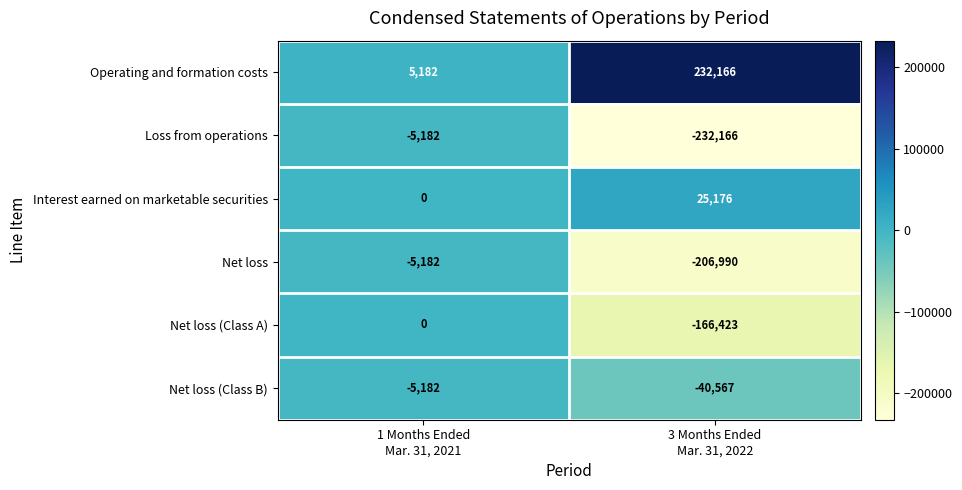

At which category is the sum across all series the highest?

1 Months Ended
Mar. 31, 2021